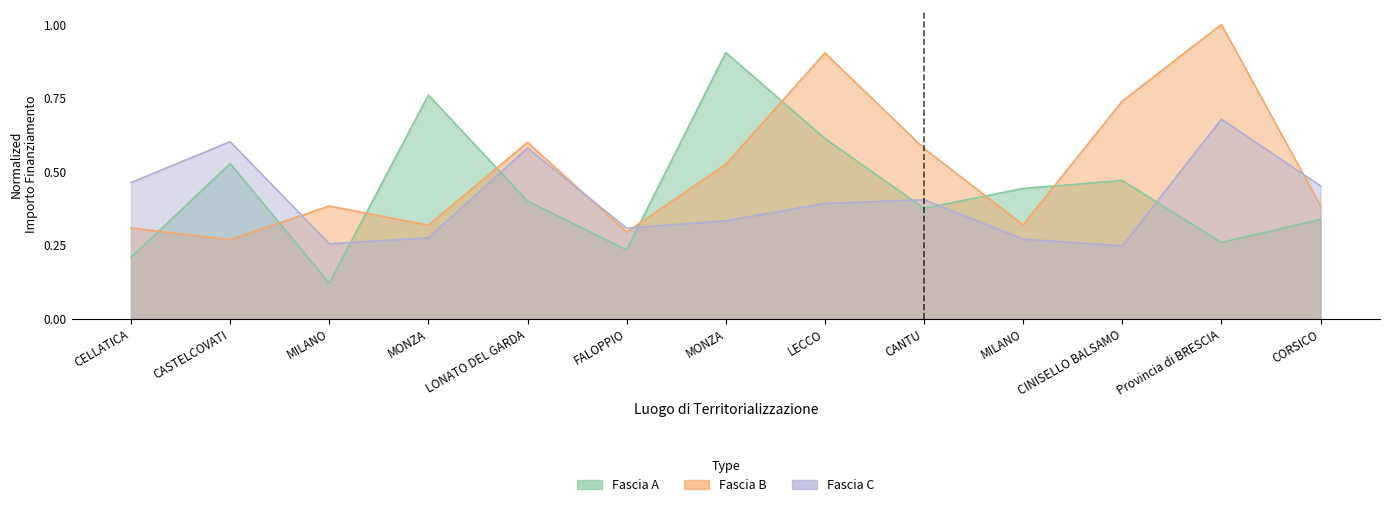

How many lines are shown in the chart?

3